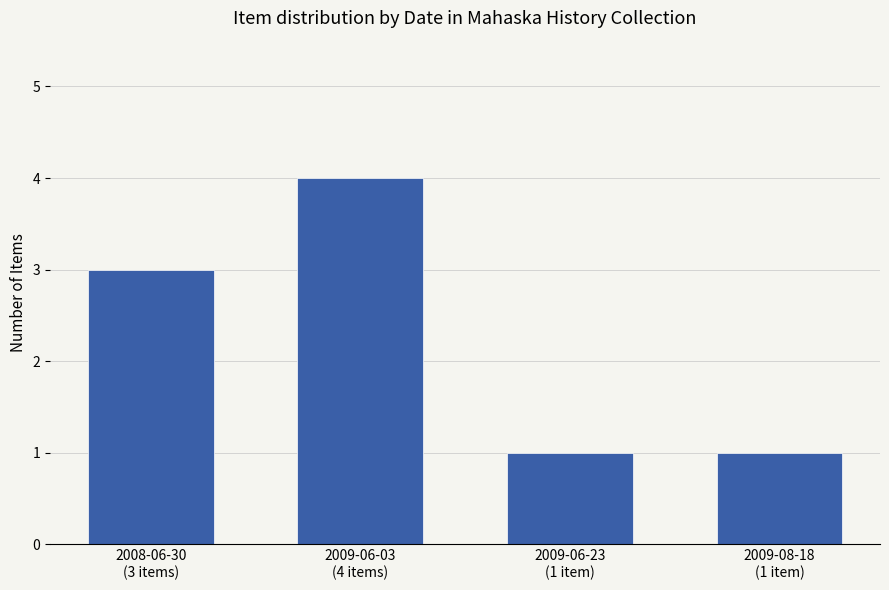

Reading left to right, extract all data points from this chart.

2008-06-30
(3 items)=3	2009-06-03
(4 items)=4	2009-06-23
(1 item)=1	2009-08-18
(1 item)=1